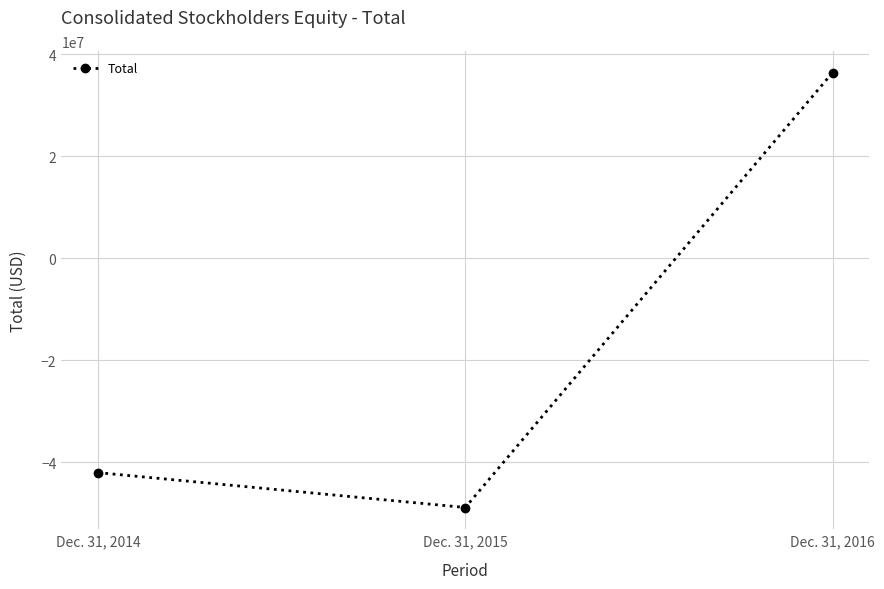

The value at Dec. 31, 2016 is 36410502. True or false?

True